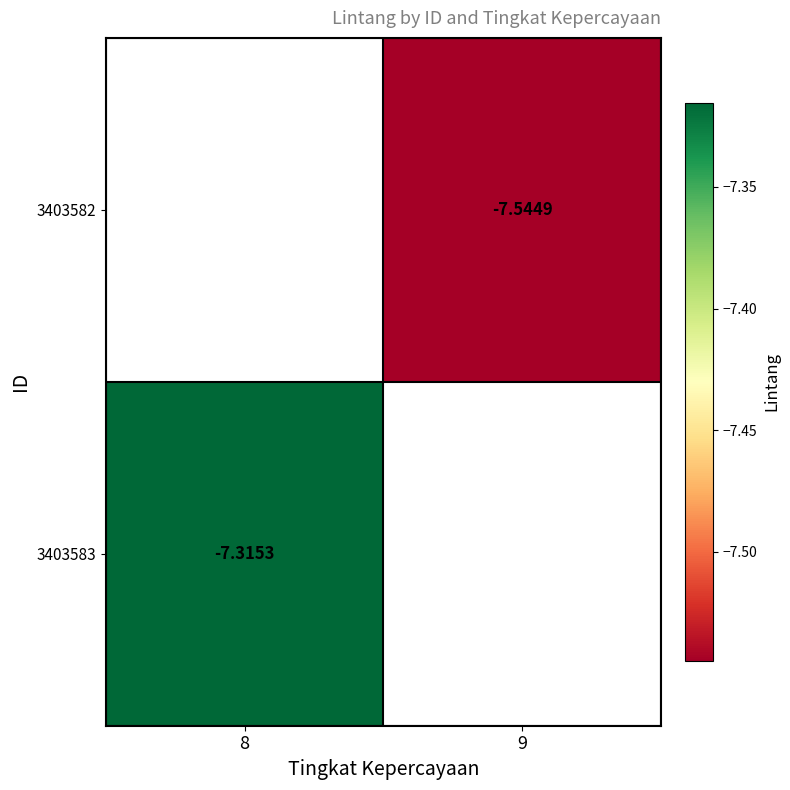

How many negative values does the 3403583 series have?

1